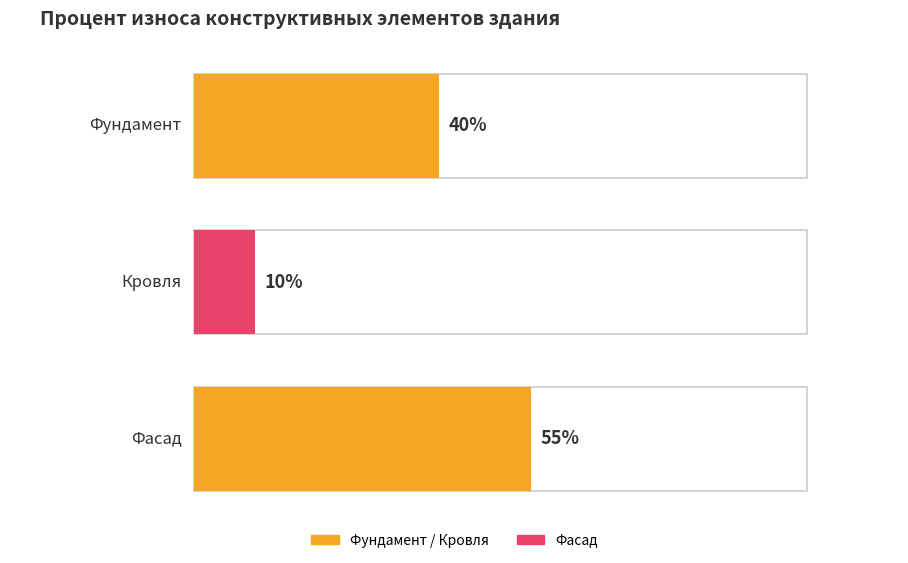

What is the ratio of the value at Фундамент to the value at Фасад?

0.7